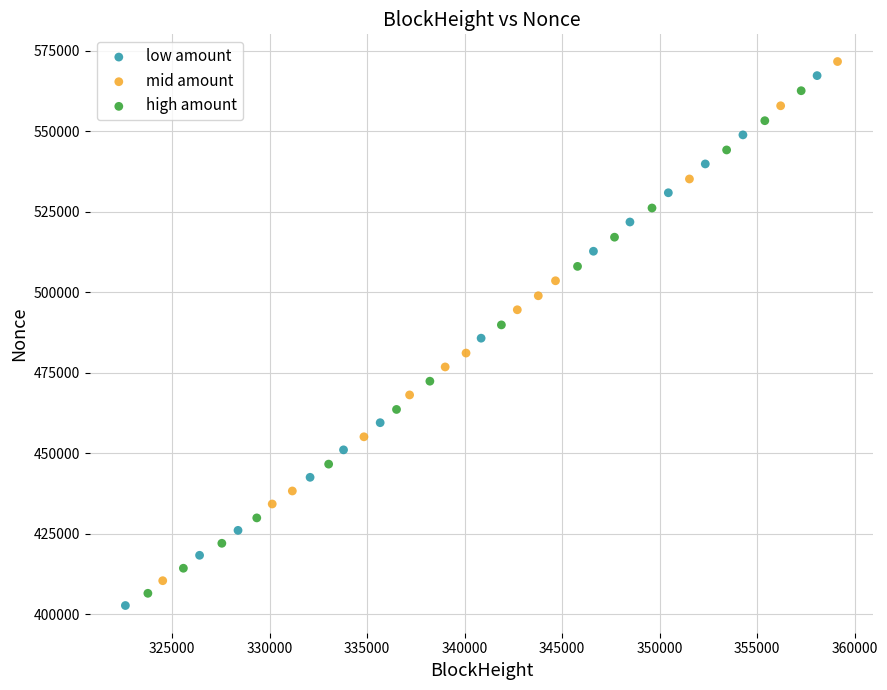

Which series has the widest spread of Y values?

low amount